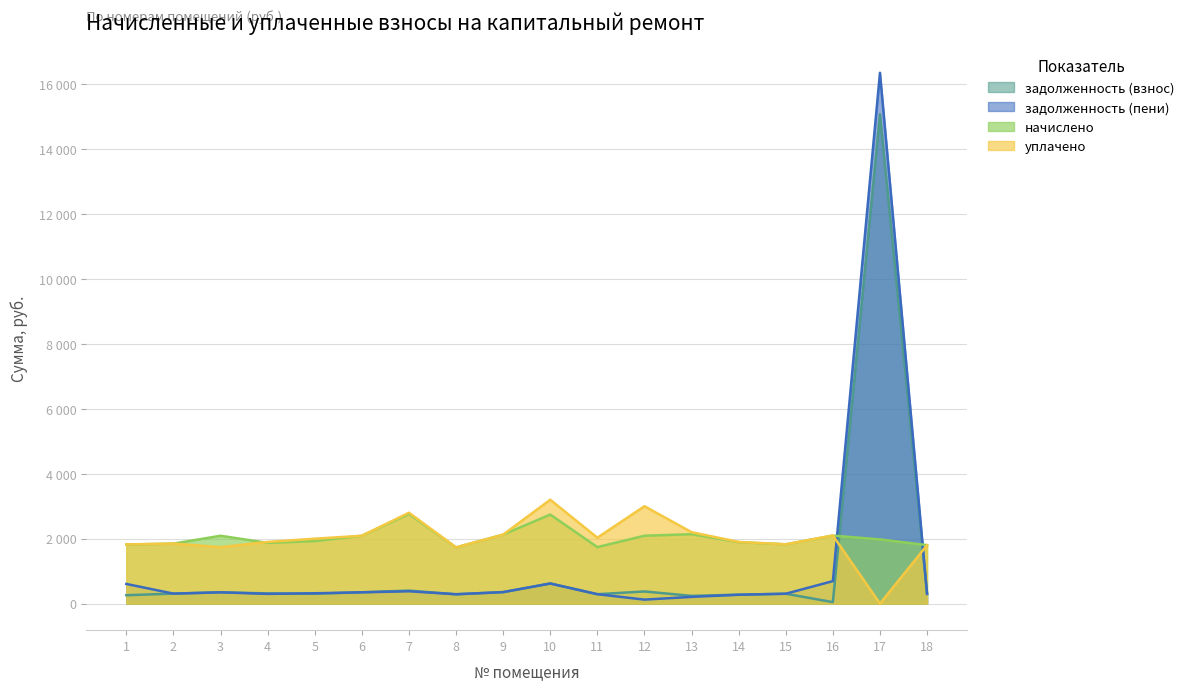

Which has a higher value, 15 or 12?

12